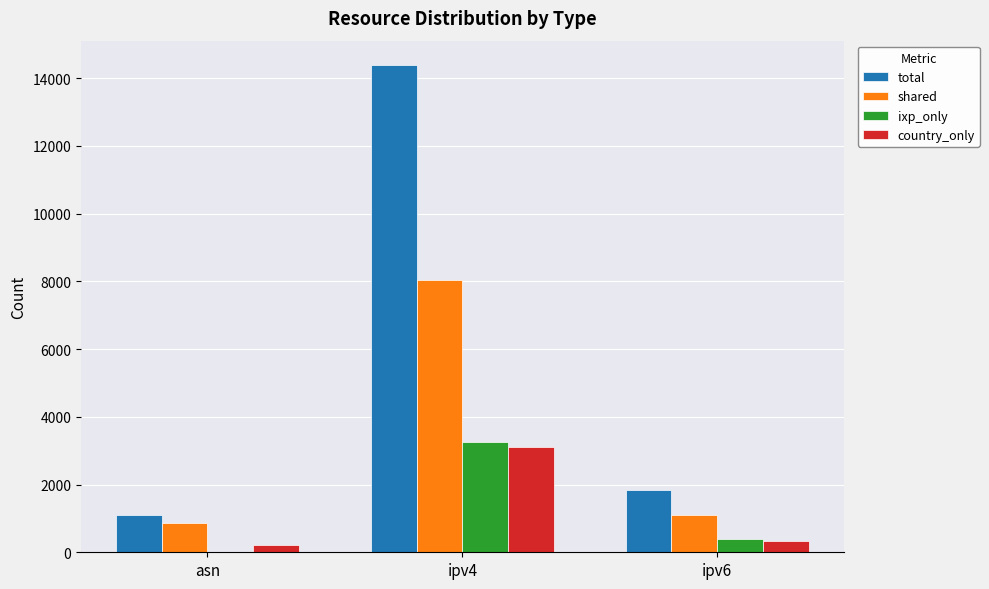

Reading right to left, extract all data points from this chart.

total: 1836	14385	1093
shared: 1105	8037	856
ixp_only: 401	3243	15
country_only: 330	3105	222